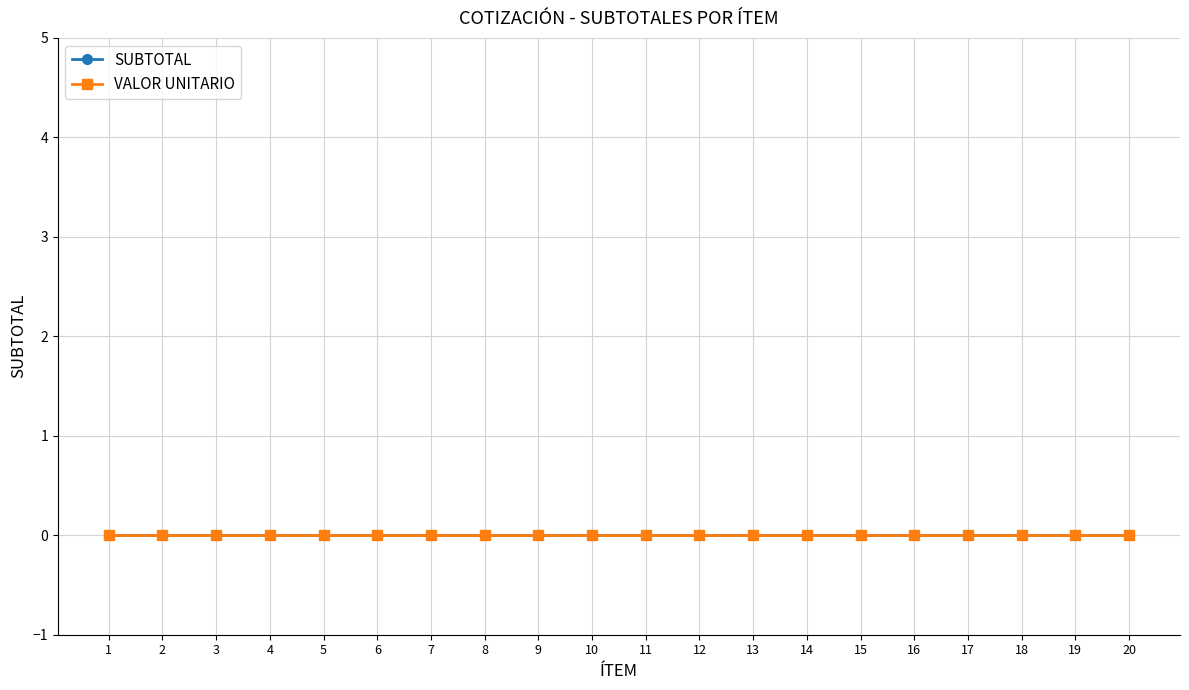

List the labels in order of ÍTEM value, smallest first.

1, 2, 3, 4, 5, 6, 7, 8, 9, 10, 11, 12, 13, 14, 15, 16, 17, 18, 19, 20